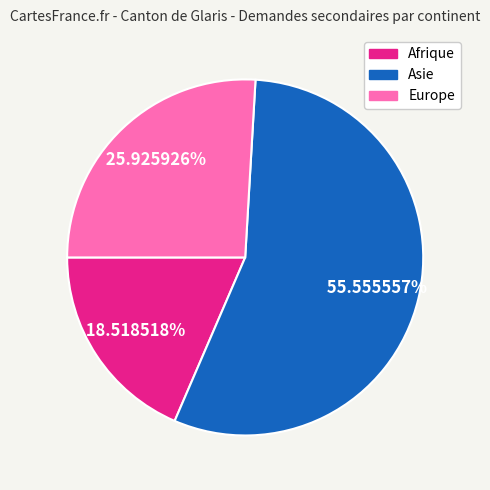

Between Europe and Asie, which is larger?

Asie